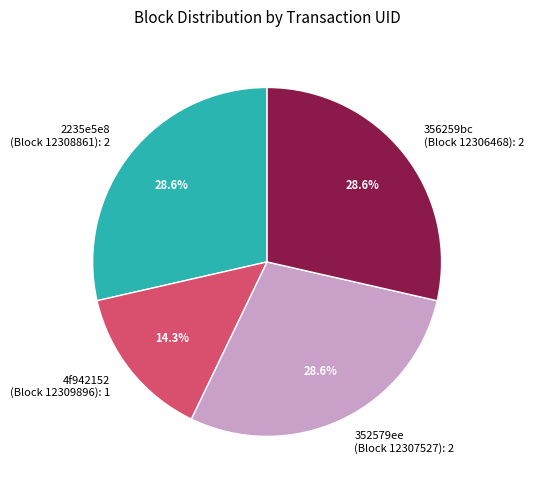

How many slices are in this pie chart?

4